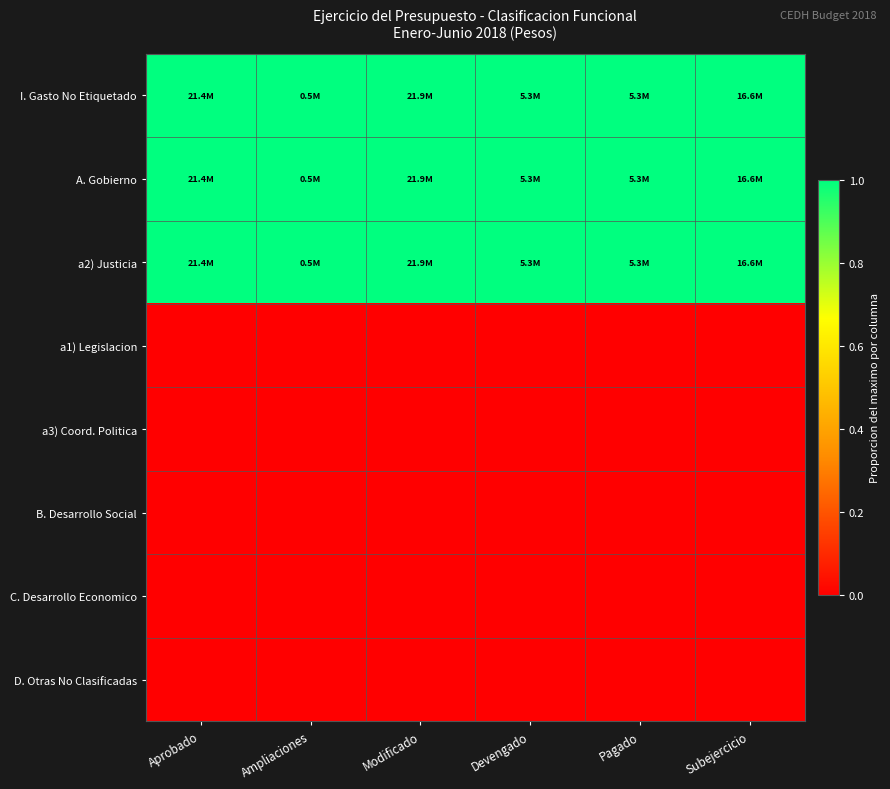

Between Devengado and Pagado, which series saw the biggest shift?

I. Gasto No Etiquetado